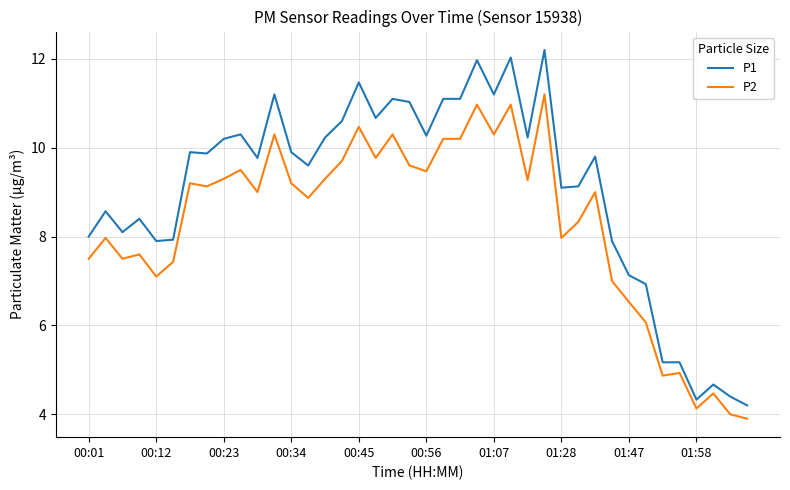

True or false: P1 and P2 cross at least once.

False